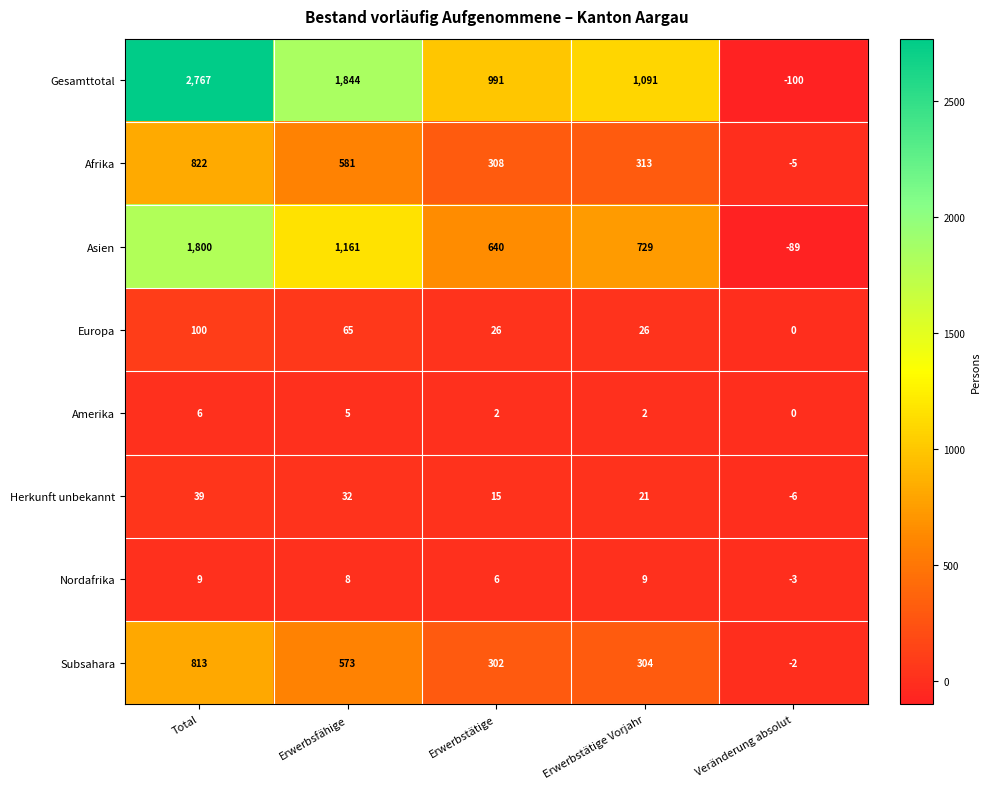

What is the smallest value displayed?

-100